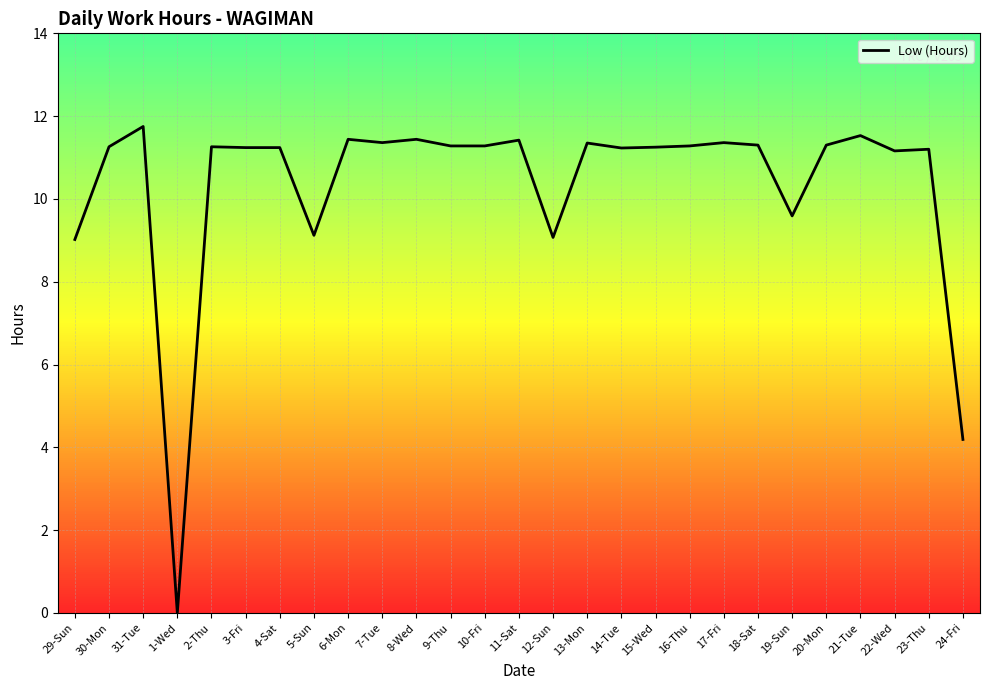

The chart shows a value of 15.9 at 18-Sat. True or false?

False